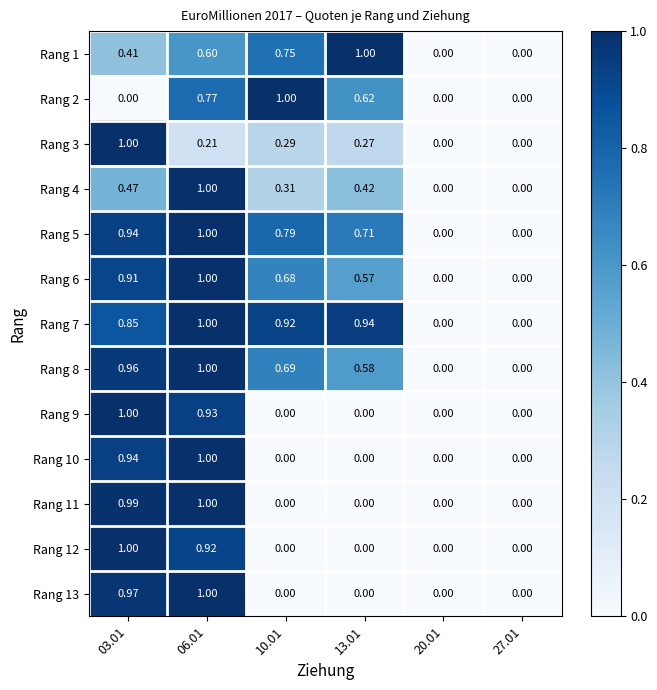

Is the value of Rang 12 at 06.01 greater than the value of Rang 1 at 27.01?

Yes